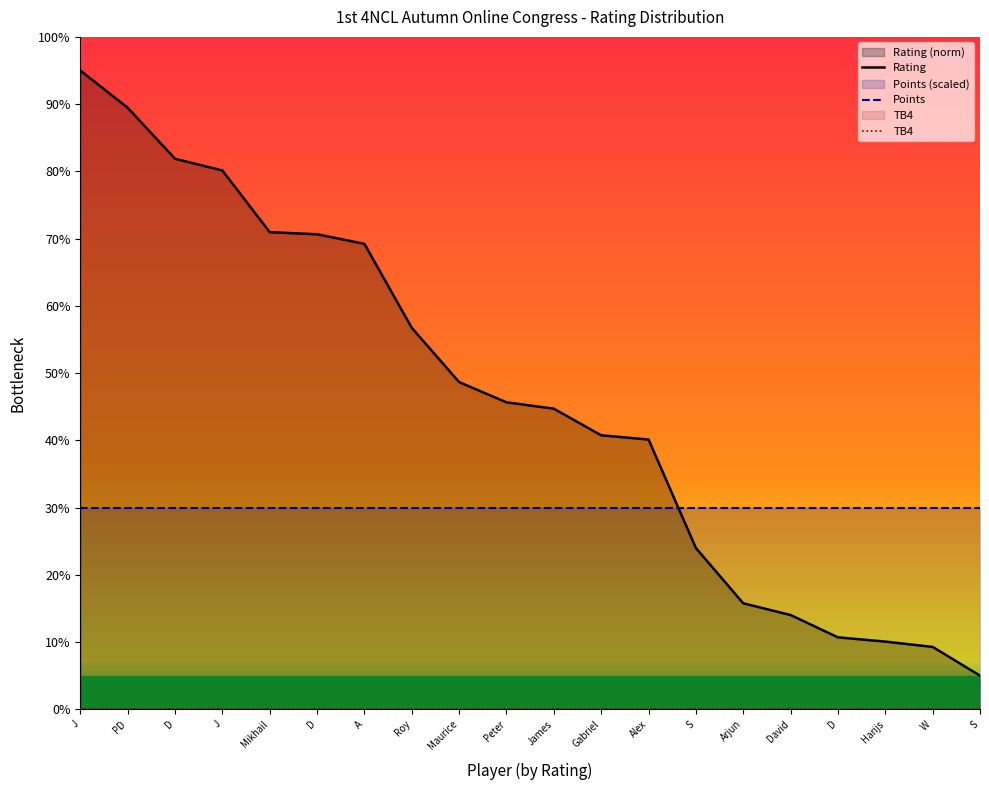

Reading left to right, what are all the values shown in this chart?

Rating: J=95.0	PD=89.5	D=81.9	J=80.1	Mikhail=71.0	D=70.6	A=69.2	Roy=56.7	Maurice=48.7	Peter=45.7	James=44.7	Gabriel=40.7	Alex=40.1	S=24.0	Arjun=15.8	David=14.0	D=10.7	Harijs=10.1	W=9.3	S=5.0
Points: J=30.0	PD=30.0	D=30.0	J=30.0	Mikhail=30.0	D=30.0	A=30.0	Roy=30.0	Maurice=30.0	Peter=30.0	James=30.0	Gabriel=30.0	Alex=30.0	S=30.0	Arjun=30.0	David=30.0	D=30.0	Harijs=30.0	W=30.0	S=30.0
TB4: J=0.0	PD=0.0	D=0.0	J=0.0	Mikhail=0.0	D=0.0	A=0.0	Roy=0.0	Maurice=0.0	Peter=0.0	James=0.0	Gabriel=0.0	Alex=0.0	S=0.0	Arjun=0.0	David=0.0	D=0.0	Harijs=0.0	W=0.0	S=0.0